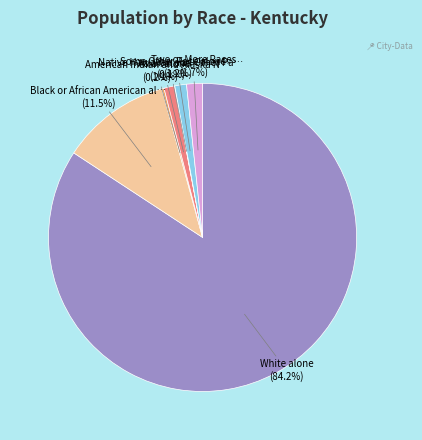

Is there any slice that represents more than half of the pie?

Yes